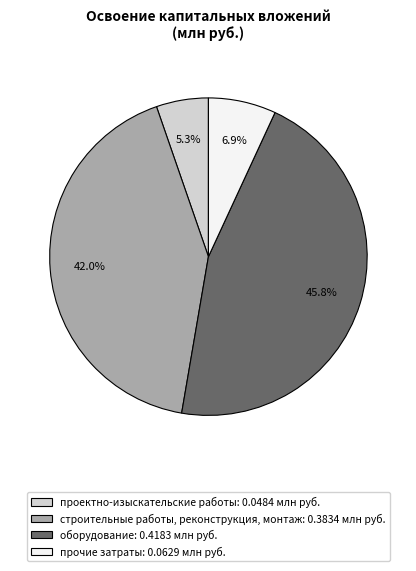

Does проектно-изыскательские работы account for over 50% of the chart?

No